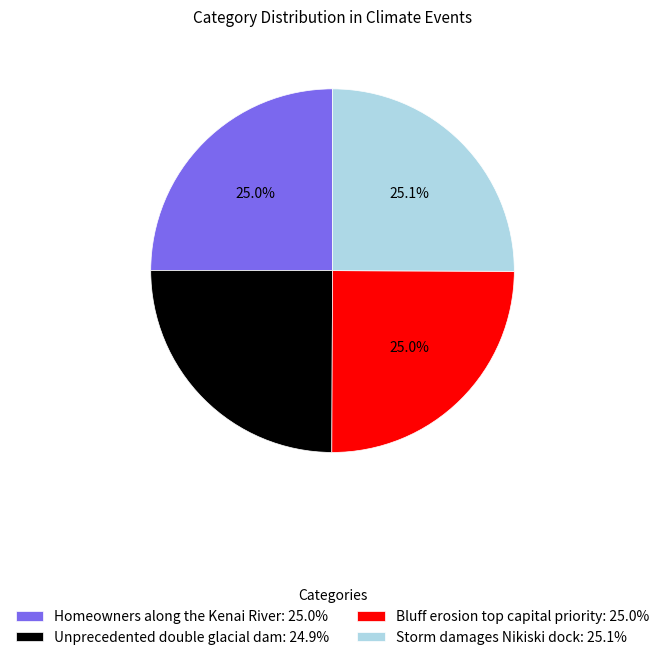

Does any single category account for the majority?

No